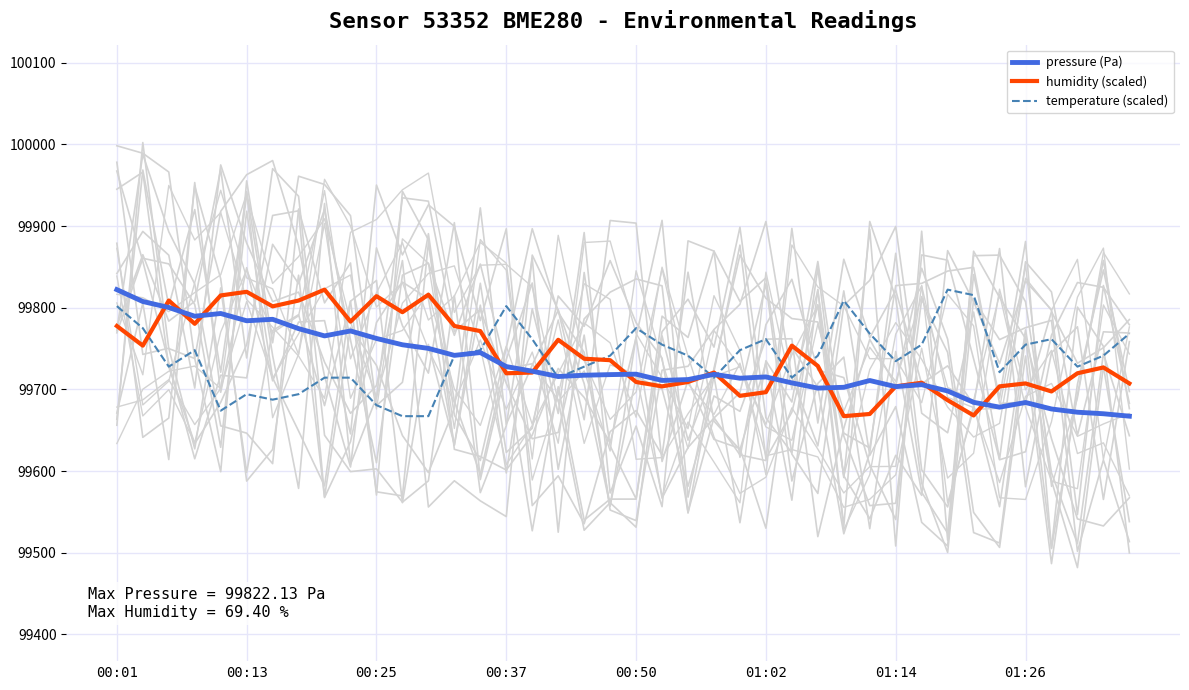

The value of pressure (Pa) at 12 is 99750.2. True or false?

True